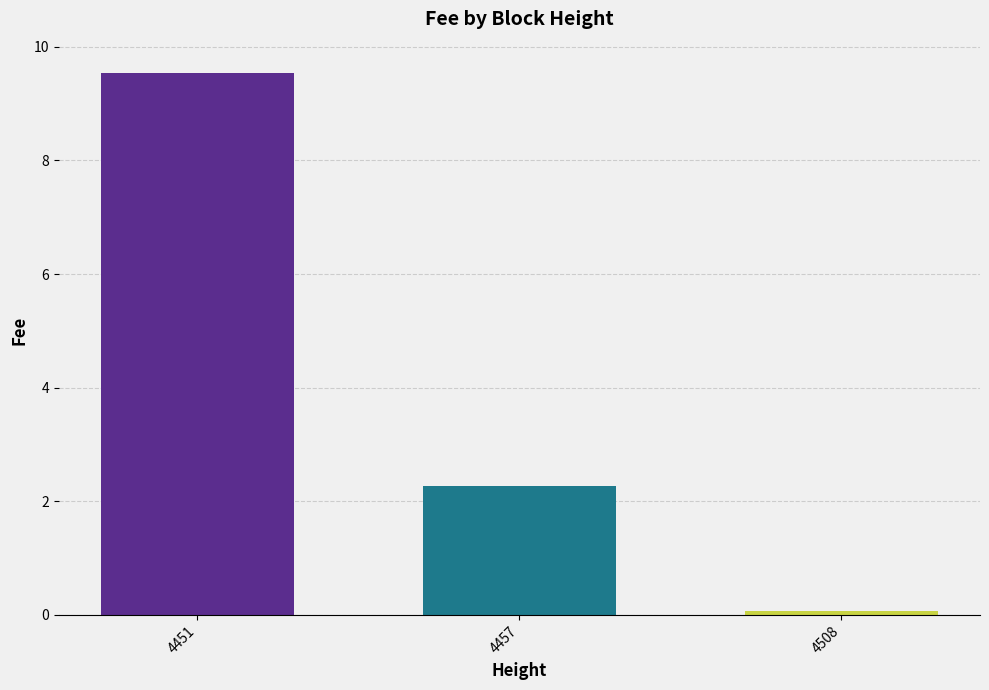

Where is the data nearest to the value 4?

4457